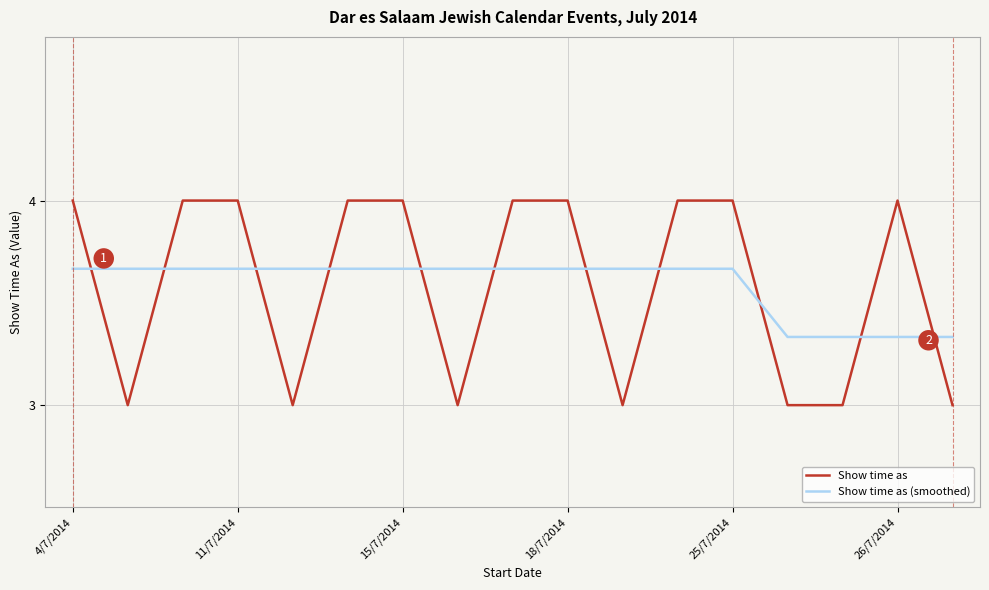

What is the difference between the second highest and minimum values in the Show time as series?

1.0